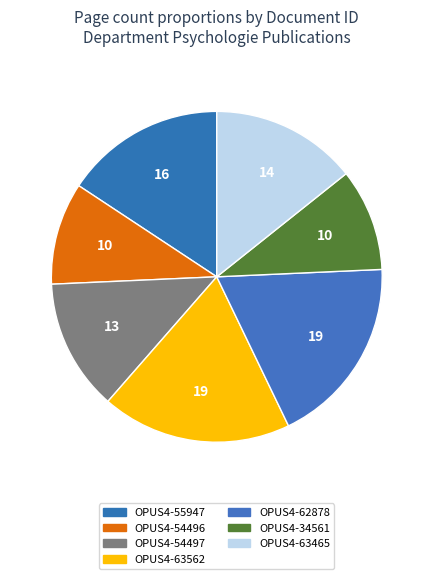

To the nearest percent, what is the difference between the OPUS4-63562 and OPUS4-34561 slice percentages?

9%